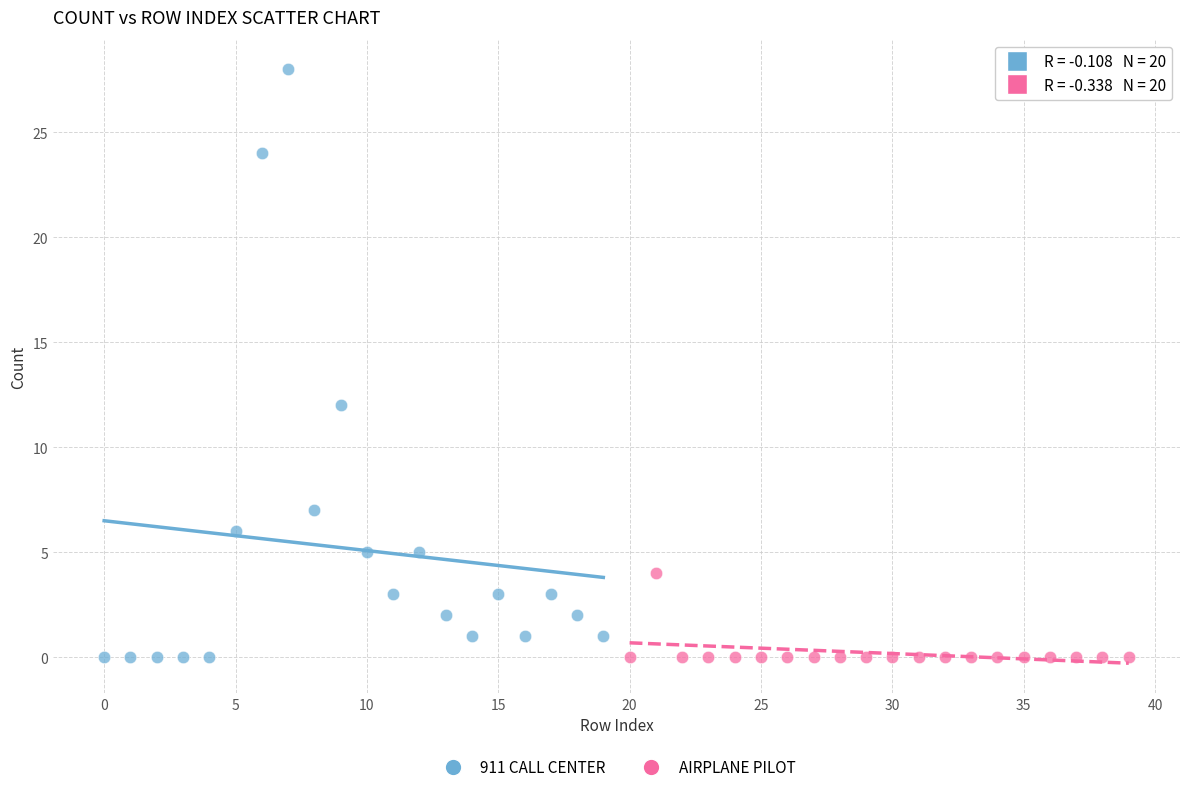

What are all the series names shown in the legend?

911 CALL CENTER, AIRPLANE PILOT